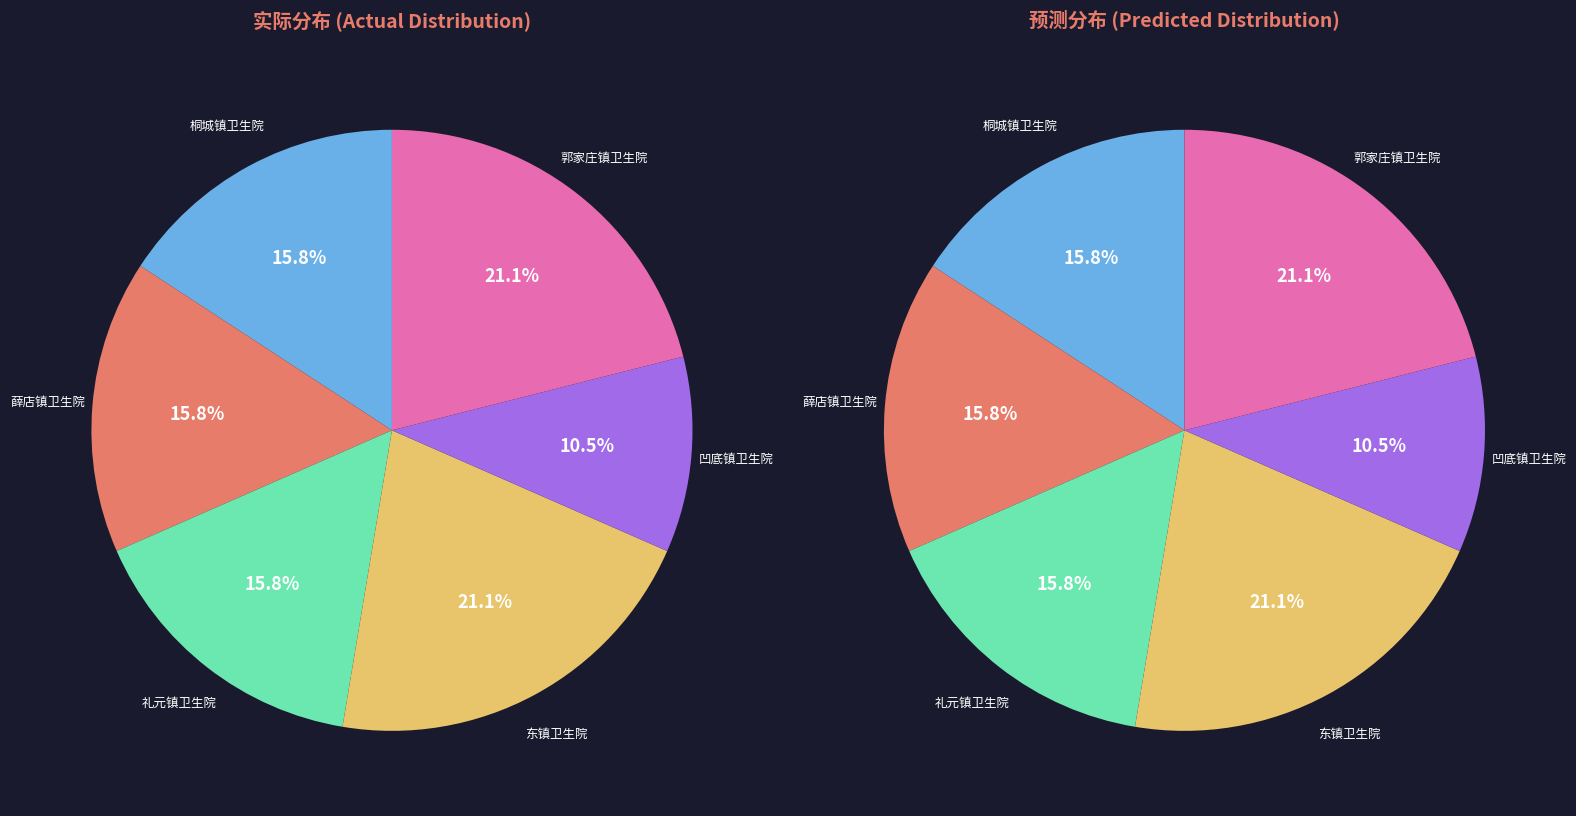

What is the smallest slice in the pie chart?

凹底镇卫生院